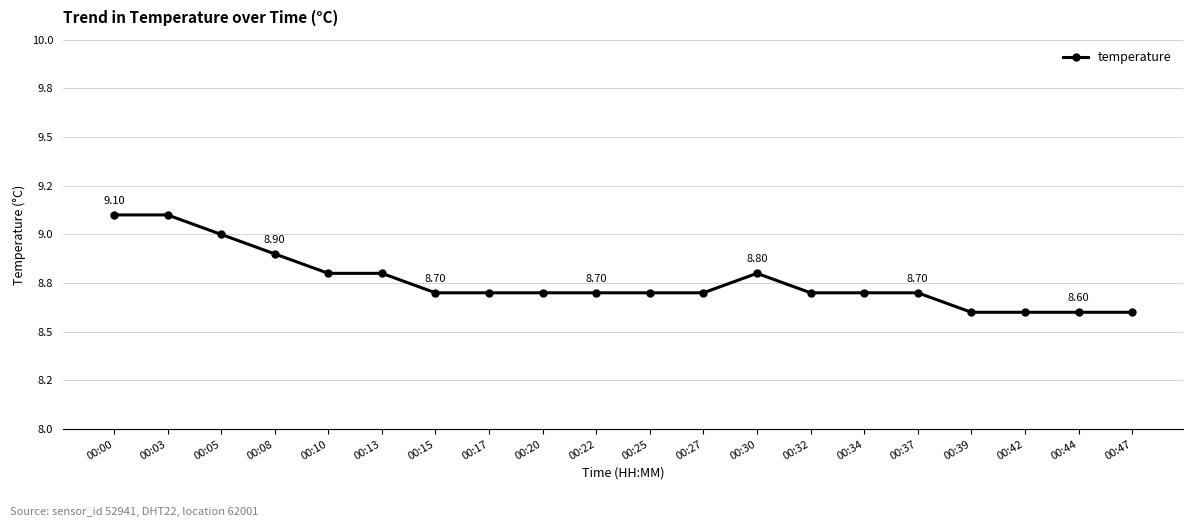

Is this an area chart (filled region under the line)?

No